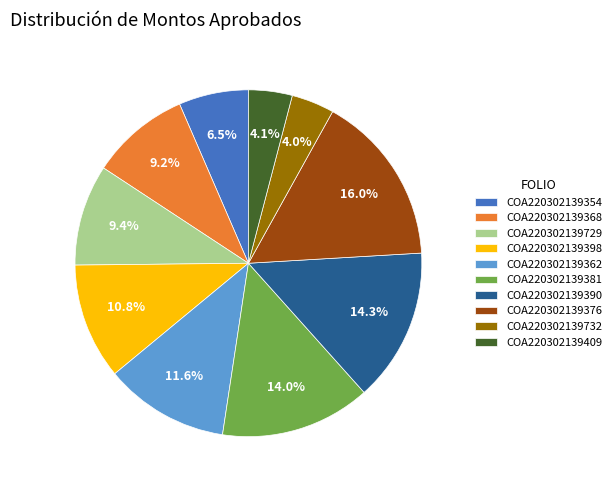

What percentage is the COA220302139398 slice, to the nearest percent?

11%